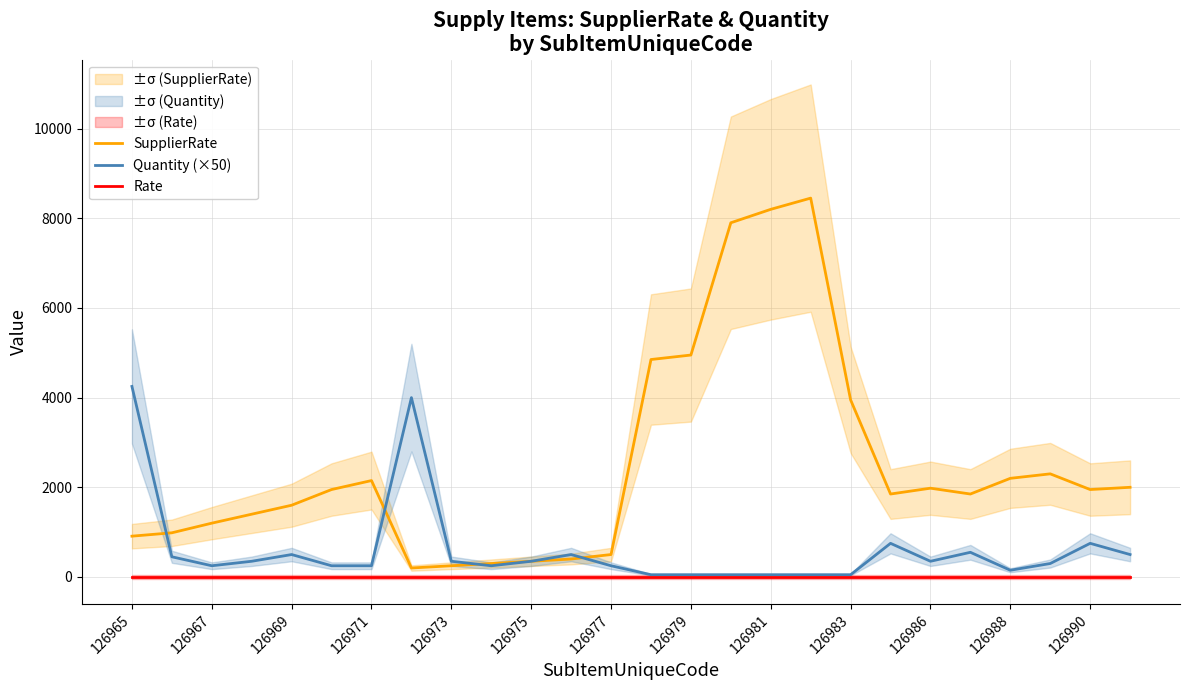

Is it true that SupplierRate equals 350 at 126975?

True